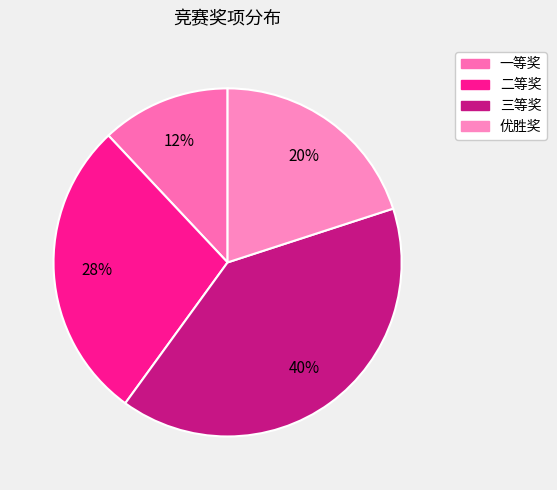

To the nearest percent, what percentage of the pie is 一等奖?

12%